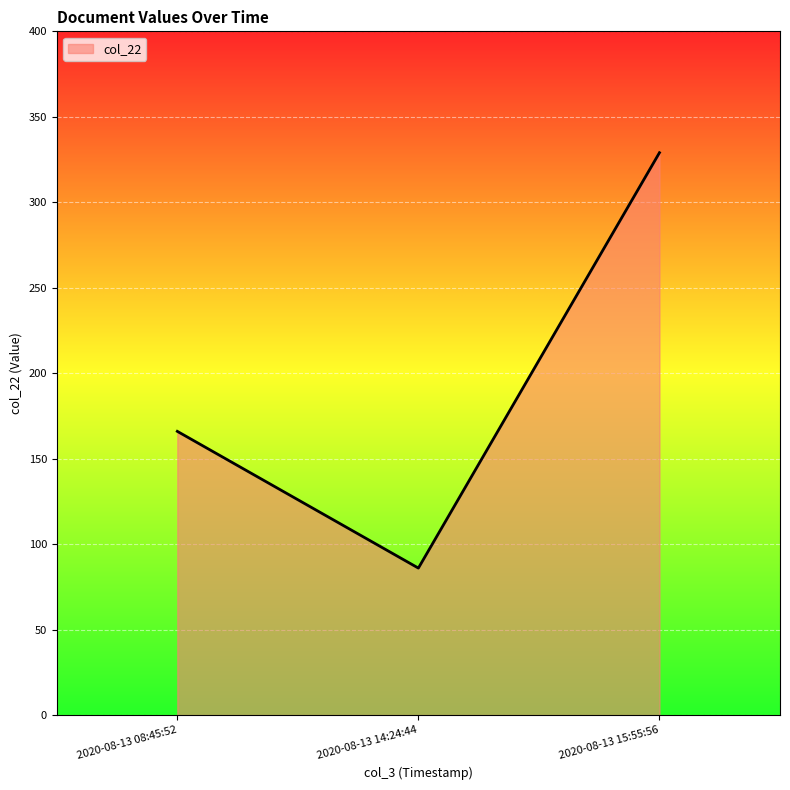

Which label corresponds to the largest value in the chart?

2020-08-13 15:55:56